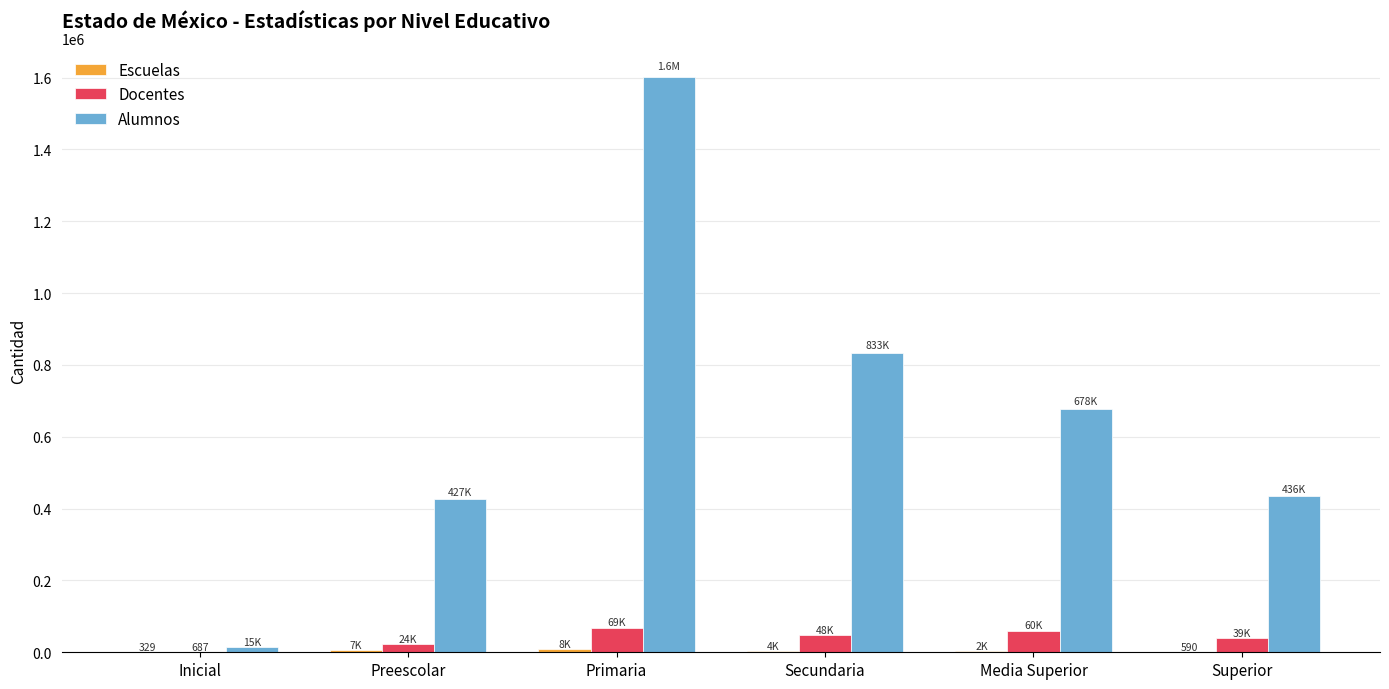

Does the chart contain stacked bars?

No